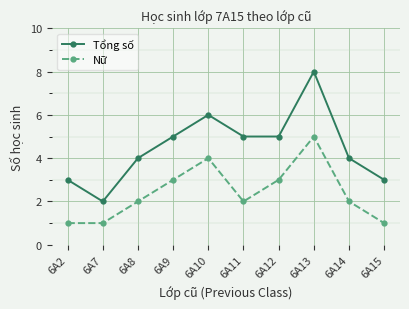

What is the sum of all Tổng số values?

45